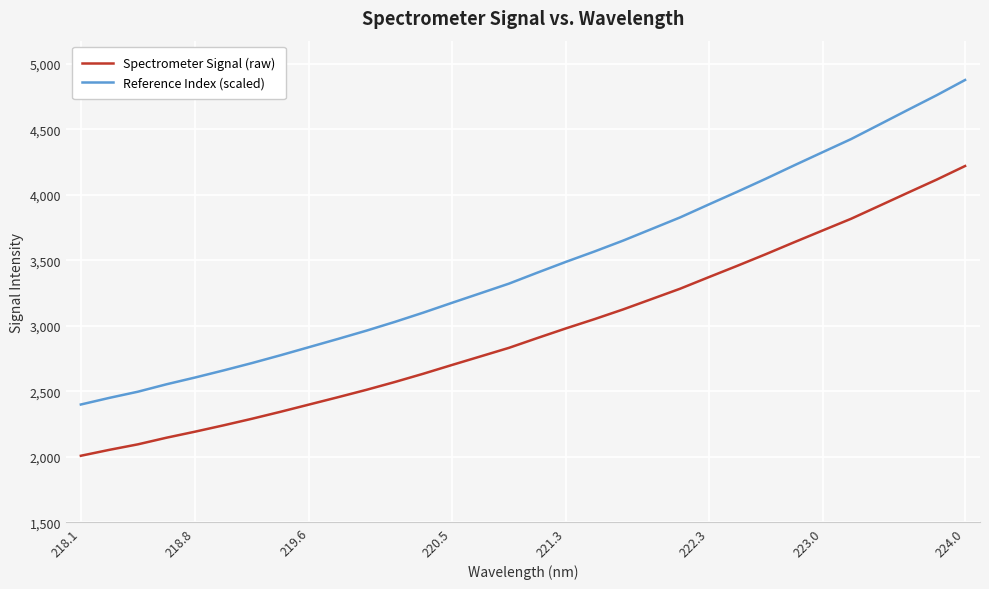

True or false: Spectrometer Signal (raw) and Reference Index (scaled) cross at least once.

False